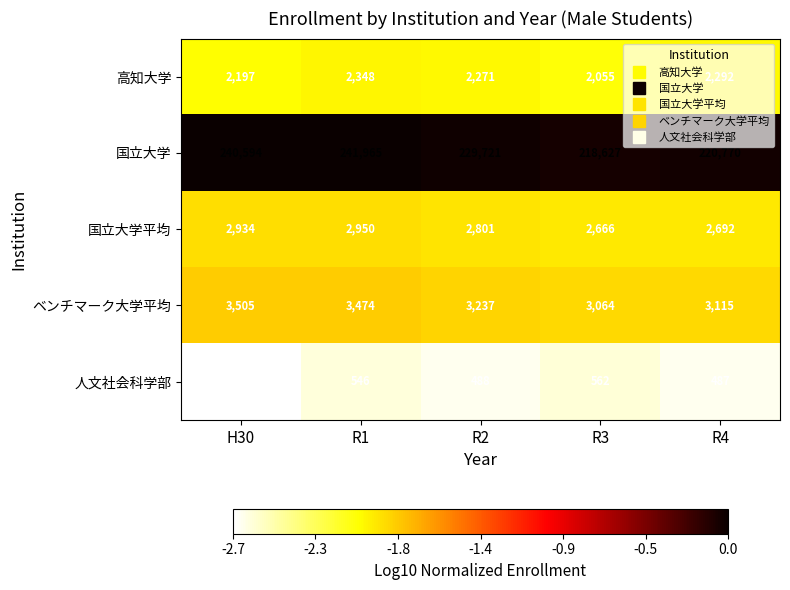

Is the value of 高知大学 at R3 greater than the value of ベンチマーク大学平均 at R2?

No